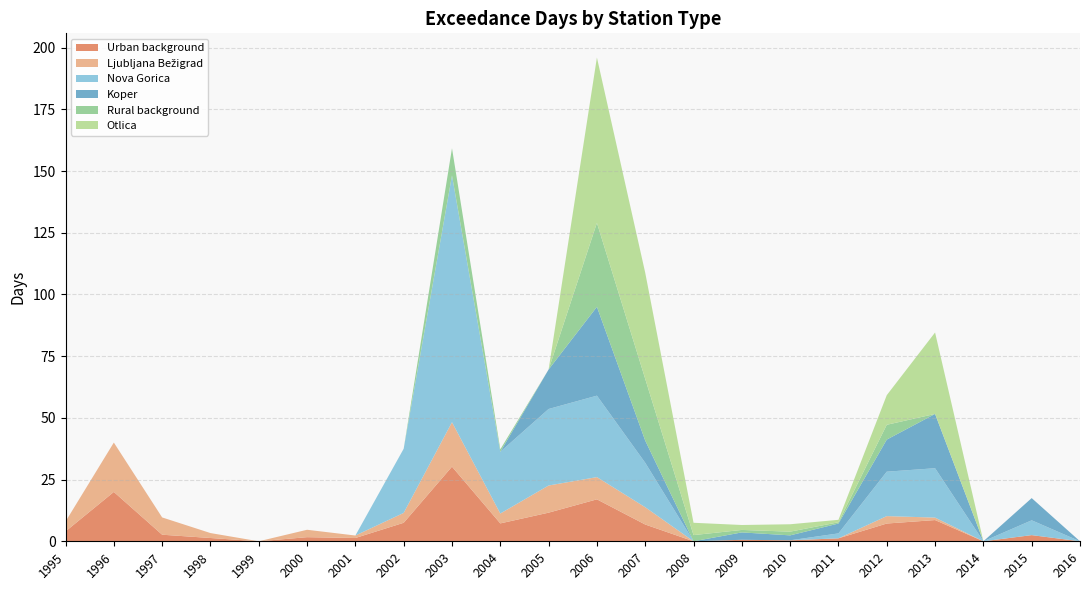

Reading left to right, extract all data points from this chart.

Urban background: 4.0	20.0	2.7	1.3	0.0	1.7	1.3	7.5	30.2	7.2	11.6	17.0	6.8	0.0	0.6	0.4	1.2	7.2	8.6	0.0	2.5	0.0
Ljubljana Bežigrad: 4.0	20.0	7.0	2.0	0.0	3.0	1.0	4.0	18.0	4.0	11.0	9.0	7.0	0.0	0.0	0.0	0.0	3.0	1.0	0.0	0.0	0.0
Nova Gorica: 0.0	0.0	0.0	0.0	0.0	0.0	0.0	26.0	100.0	25.0	31.0	33.0	18.0	0.0	0.0	0.0	2.0	18.0	20.0	0.0	6.0	0.0
Koper: 0.0	0.0	0.0	0.0	0.0	0.0	0.0	0.0	0.0	0.0	16.0	36.0	9.0	0.0	3.0	2.0	4.0	13.0	22.0	0.0	9.0	0.0
Rural background: 0.0	0.0	0.0	0.0	0.0	0.0	0.0	0.0	11.0	1.0	0.0	34.0	25.0	2.5	1.0	1.5	0.5	6.0	0.0	0.0	0.0	0.0
Otlica: 0.0	0.0	0.0	0.0	0.0	0.0	0.0	0.0	0.0	0.0	0.0	67.0	43.0	5.0	2.0	3.0	1.0	12.0	33.0	0.0	0.0	0.0